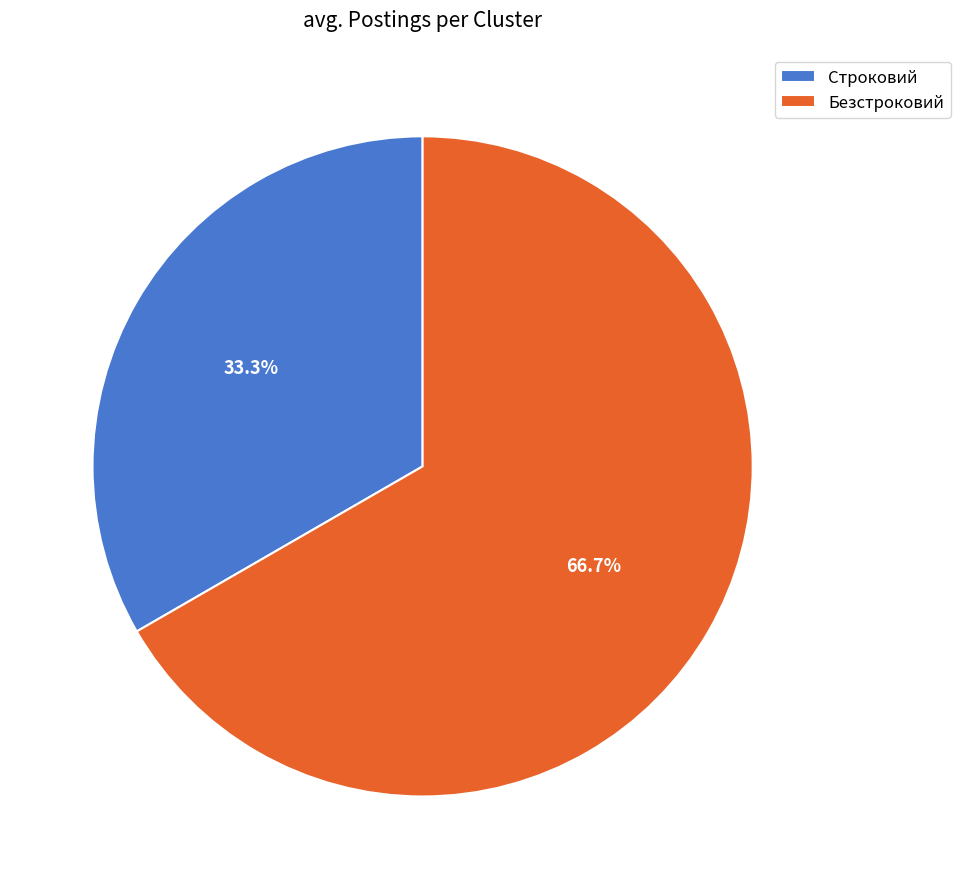

The Строковий slice represents 27% of the pie. True or false?

False